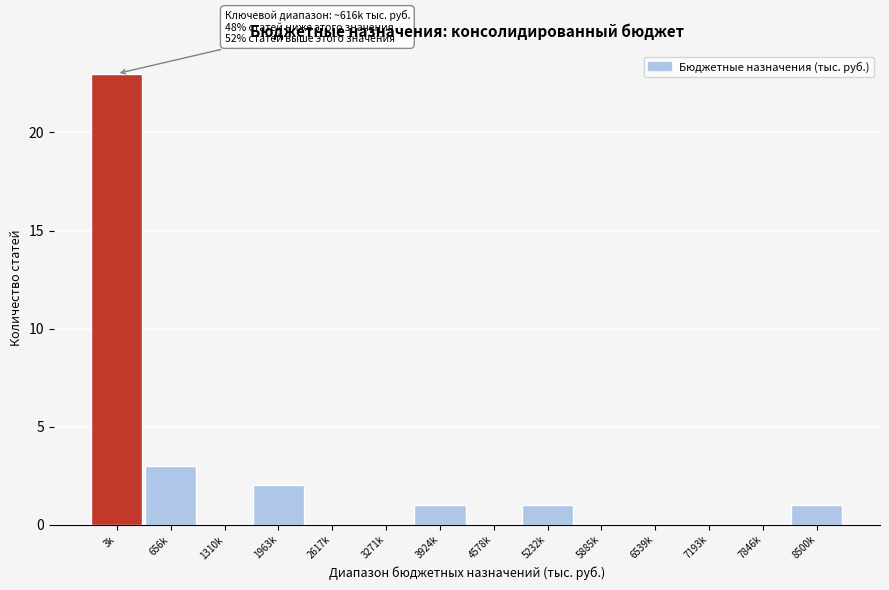

Reading left to right, transcribe all the data shown in this chart.

3k=23	656k=3	1310k=0	1963k=2	2617k=0	3271k=0	3924k=1	4578k=0	5232k=1	5885k=0	6539k=0	7193k=0	7846k=0	8500k=1